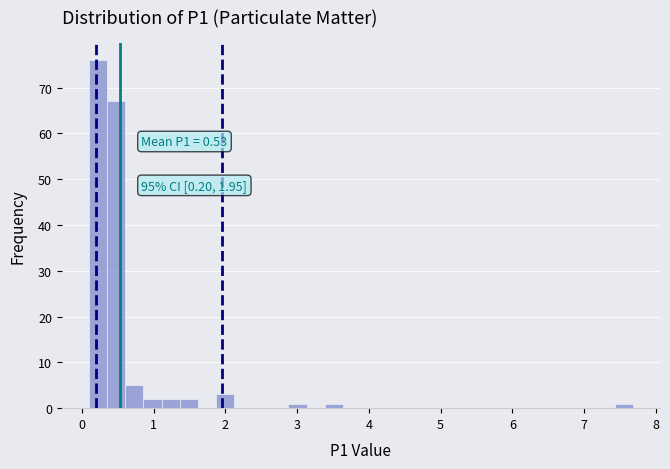

Read against the x-axis, roughly where is the centre of the tallest bar?

0.2